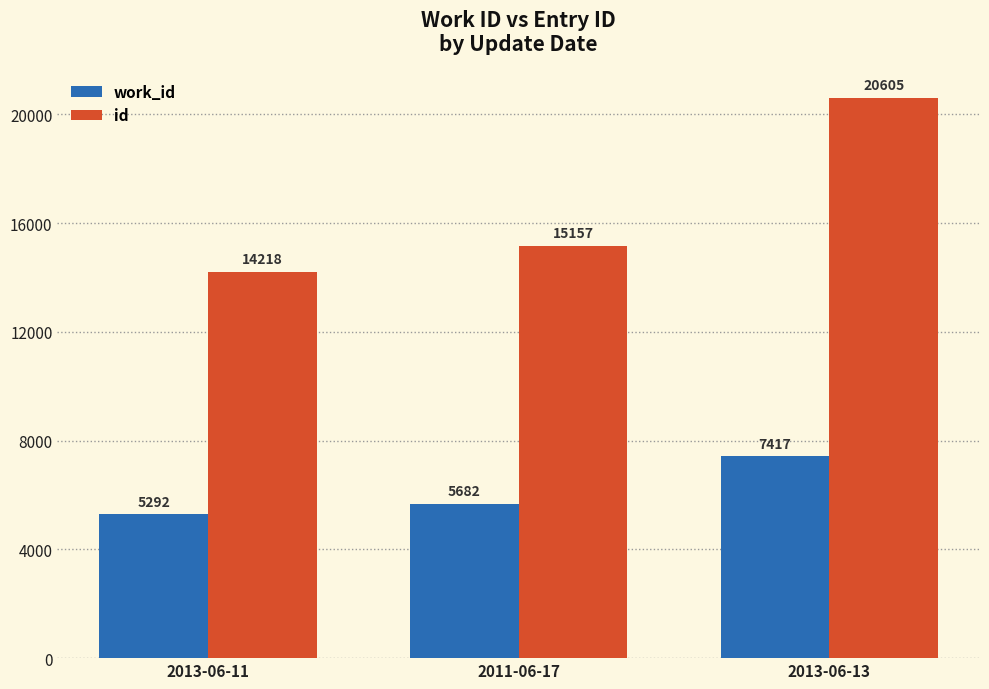

True or false: work_id has a value of 5292 at 2013-06-11.

True